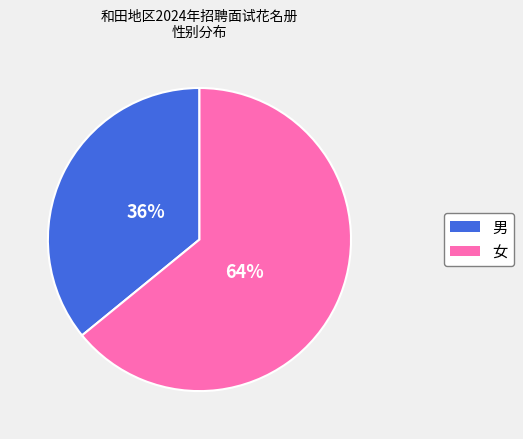

What is the ratio of the value at 女 to the value at 男?

1.8